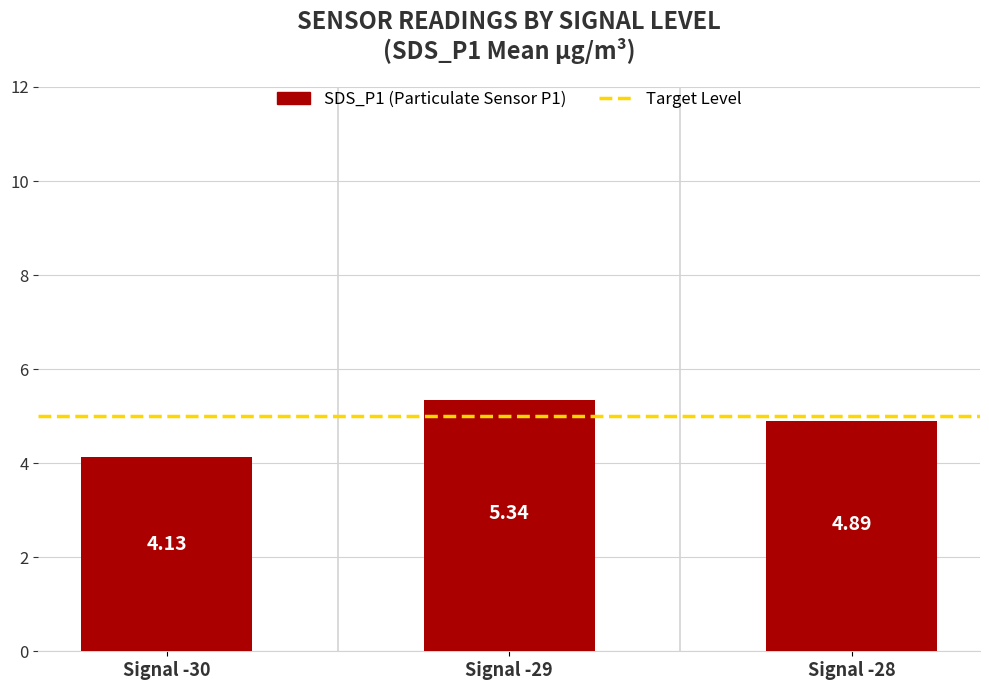

What is the difference between the values at Signal -30 and Signal -29?

1.2